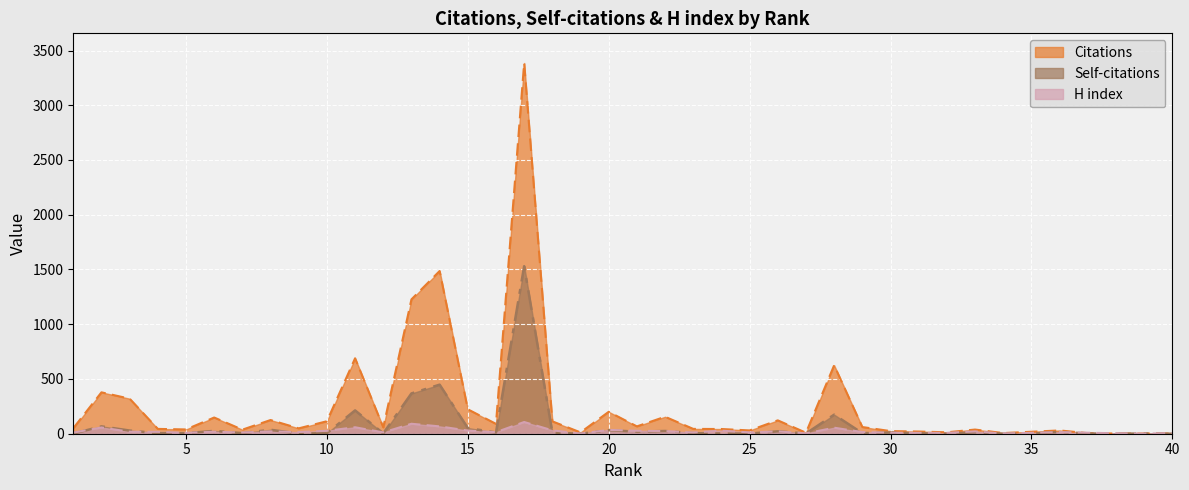

What is the value of the Citations point at the 17th from the left?

3386